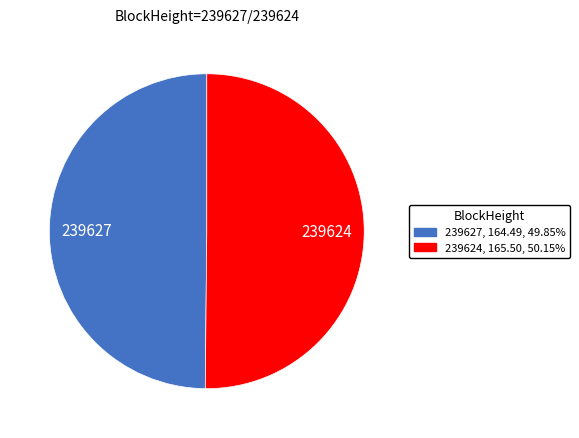

How many segments does this pie chart have?

2